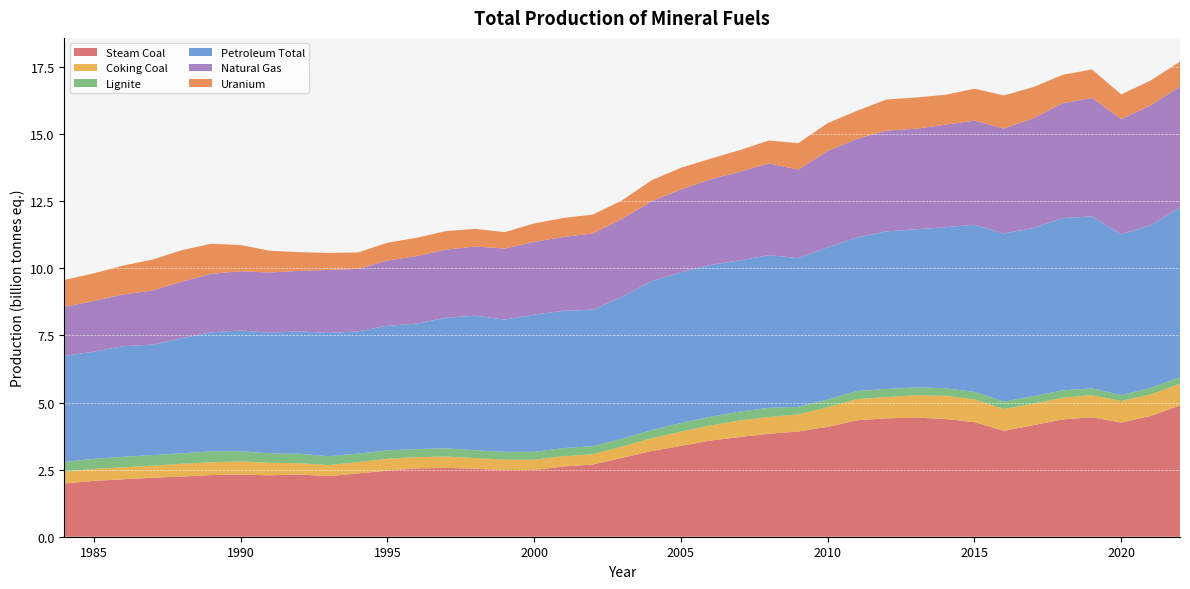

Reading right to left, transcribe all the data shown in this chart.

Steam Coal: 2022=4889857758	2021=4501277623	2020=4255148533	2019=4449207288	2018=4371207778	2017=4154974673	2016=3944351852	2015=4271411939	2014=4389774731	2013=4436292606	2012=4411200248	2011=4340393395	2010=4093694167	2009=3921037917	2008=3837647360	2007=3714753241	2006=3584539581	2005=3384032805	2004=3192583057	2003=2940149416	2002=2690425262	2001=2617453259	2000=2486362511	1999=2485286615	1998=2533580943	1997=2565416915	1996=2546357455	1995=2464103157	1994=2358469294	1993=2258599130	1992=2317552470	1991=2288562315	1990=2315215405	1989=2297280349	1988=2242644959	1987=2196329711	1986=2141039784	1985=2079192762	1984=1984545701
Coking Coal: 2022=807053601	2021=802403978	2020=802034670	2019=823173017	2018=809748828	2017=798688055	2016=812581204	2015=844124892	2014=864214794	2013=836729076	2012=791664822	2011=785922232	2010=732783510	2009=635657384	2008=624698083	2007=618648219	2006=557593175	2005=533191273	2004=473987057	2003=419362296	2002=382254240	2001=382572830	2000=382944550	1999=387598740	1998=397855170	1997=425195980	1996=418180290	1995=440288110	1994=421238500	1993=410518480	1992=420806373	1991=464654390	1990=491603770	1989=476202417	1988=475163000	1987=449367430	1986=447335300	1985=444515598	1984=439443133
Lignite: 2022=251349025	2021=238892277	2020=222868268	2019=253426249	2018=273269323	2017=280914207	2016=279424269	2015=280122416	2014=278440353	2013=289922083	2012=302947507	2011=303452261	2010=288408437	2009=280791804	2008=339373308	2007=329756850	2006=326631993	2005=319852059	2004=304057870	2003=297611763	2002=302211847	2001=303758682	2000=293377469	1999=289654797	1998=292480864	1997=303744060	1996=301350828	1995=312043680	1994=315782790	1993=329597560	1992=350948625	1991=351909015	1990=380691779	1989=408804798	1988=387609598	1987=396852134	1986=388743522	1985=378669882	1984=360814032
Petroleum Total: 2022=6325898715	2021=6062858578	2020=5991530237	2019=6409808326	2018=6418763489	2017=6264276935	2016=6261100976	2015=6227788521	2014=5999833205	2013=5891577399	2012=5872707330	2011=5720708587	2010=5673283798	2009=5541122767	2008=5690416995	2007=5632439380	2006=5658067829	2005=5620312247	2004=5549479588	2003=5286561246	2002=5085857015	2001=5112999076	2000=5114455164	1999=4926393591	1998=5011817327	1997=4865107090	1996=4676347502	1995=4643104035	1994=4555192313	1993=4595846567	1992=4563989629	1991=4494894219	1990=4497730526	1989=4432985753	1988=4293615331	1987=4115976705	1986=4122081810	1985=3989180092	1984=3955550070
Natural Gas: 2022=4504361549	2021=4468975571	2020=4290477210	2019=4415386418	2018=4278964960	2017=4090153451	2016=3914618725	2015=3880691818	2014=3819137894	2013=3746134547	2012=3753242506	2011=3674420208	2010=3584634843	2009=3301634762	2008=3418015936	2007=3302787286	2006=3190276386	2005=3076887010	2004=2979788962	2003=2900747858	2002=2839087781	2001=2753362250	2000=2710863981	1999=2648750043	1998=2578097240	1997=2538381712	1996=2515126491	1995=2429798494	1994=2327629987	1993=2346771214	1992=2251915390	1991=2246104022	1990=2206350582	1989=2180339701	1988=2106360390	1987=2016425544	1986=1929095794	1985=1892310322	1984=1820618730
Uranium: 2022=923538000	2021=923686500	2020=919347000	2019=1060587000	2018=1057369500	2017=1161633000	2016=1231527000	2015=1188775500	2014=1113882000	2013=1165494000	2012=1158234000	2011=1045918500	2010=1038840000	2009=984604500	2008=854353500	2007=804655500	2006=766771500	2005=811866000	2004=781308000	2003=691069500	2002=701646000	2001=705655500	2000=685905000	1999=610302000	1998=657838500	1997=691267500	1996=681895500	1995=663861000	1994=614163000	1993=633072000	1992=700260000	1991=808335000	1990=977229000	1989=1121125500	1988=1170147000	1987=1152541500	1986=1075668000	1985=1027900500	1984=1009123500